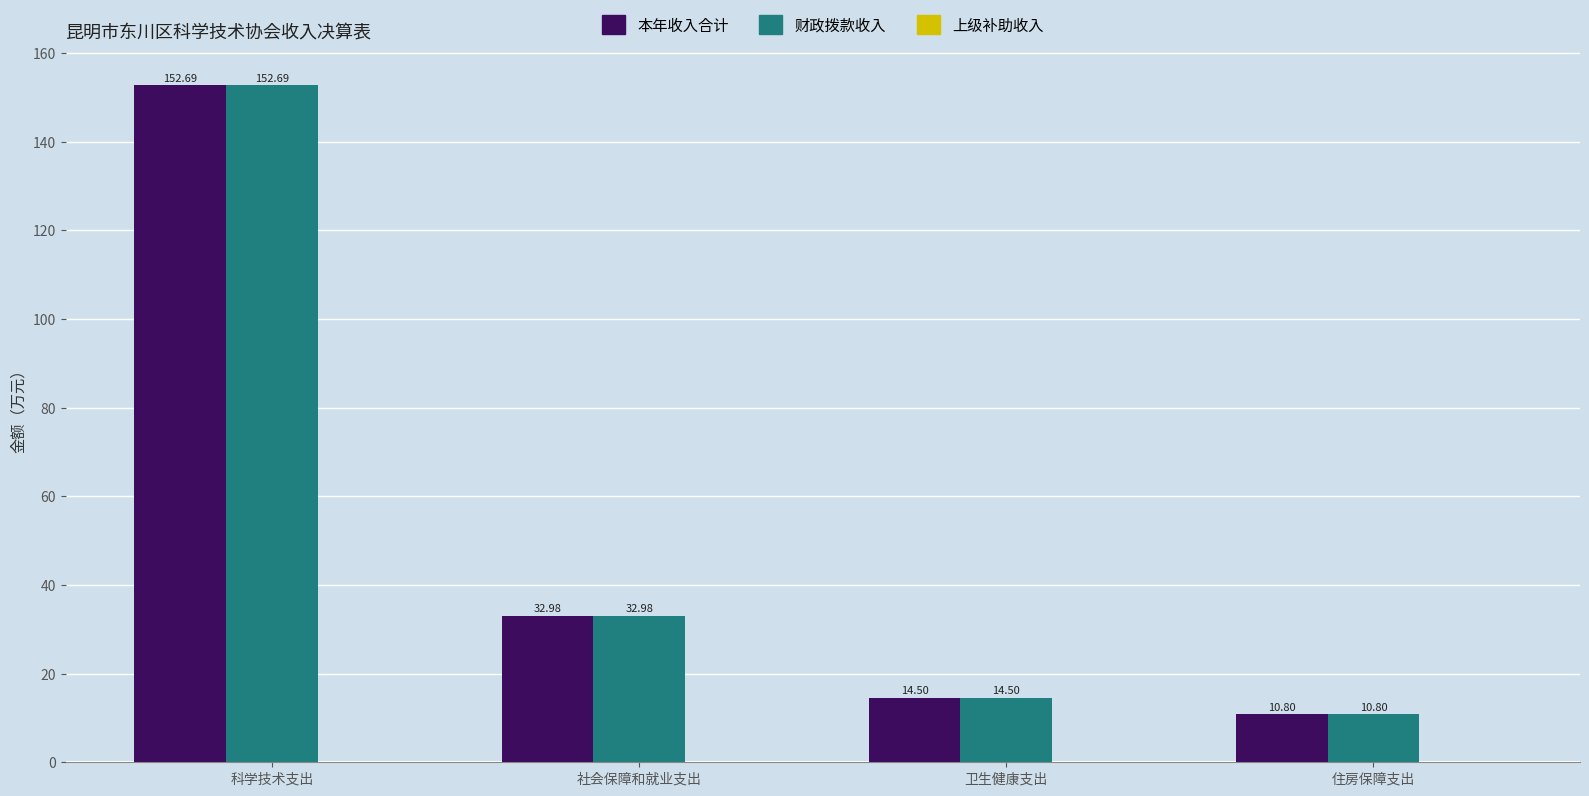

Which category has the lowest value in the 财政拨款收入 series?

住房保障支出